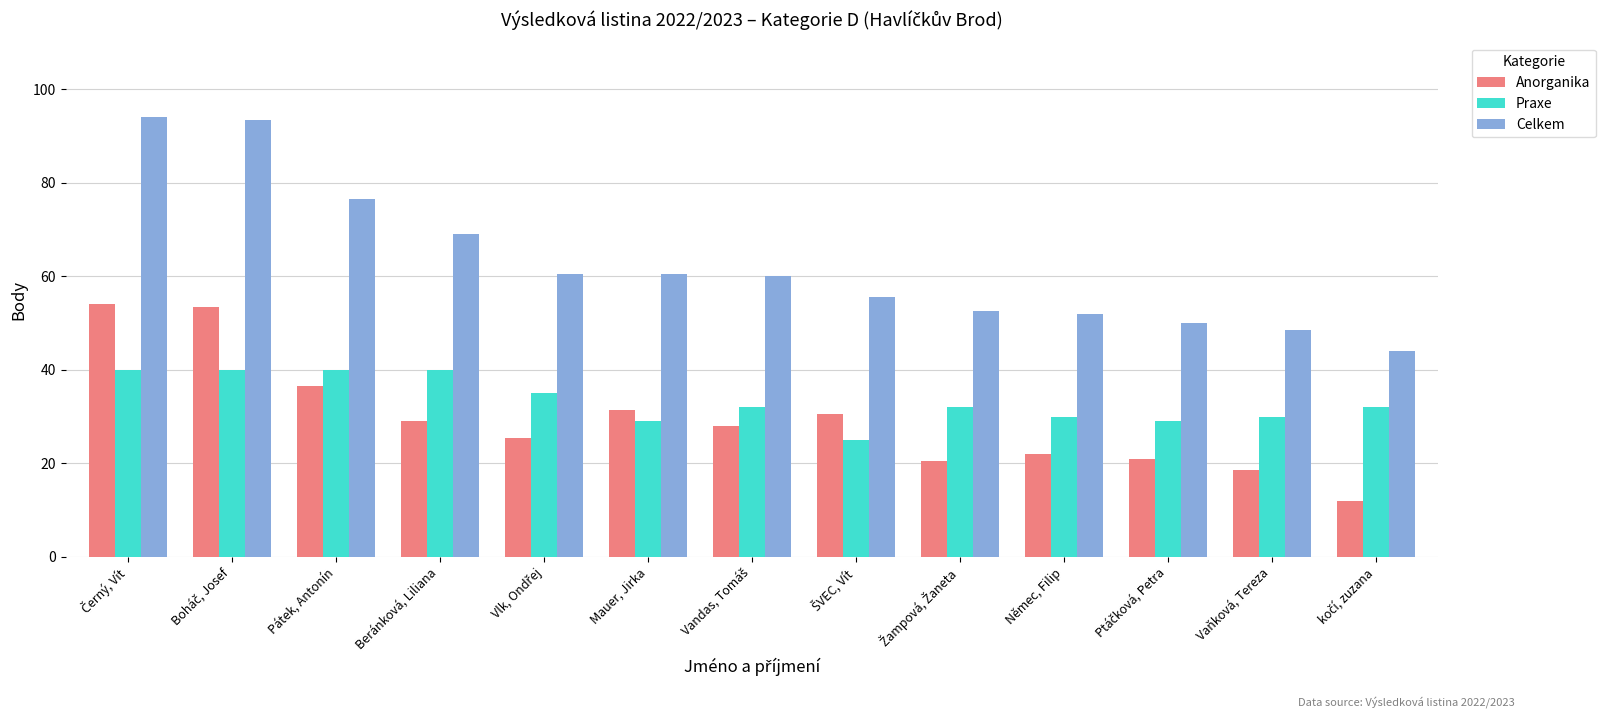

What is the value of the Anorganika bar at the 5th from the left?

25.5